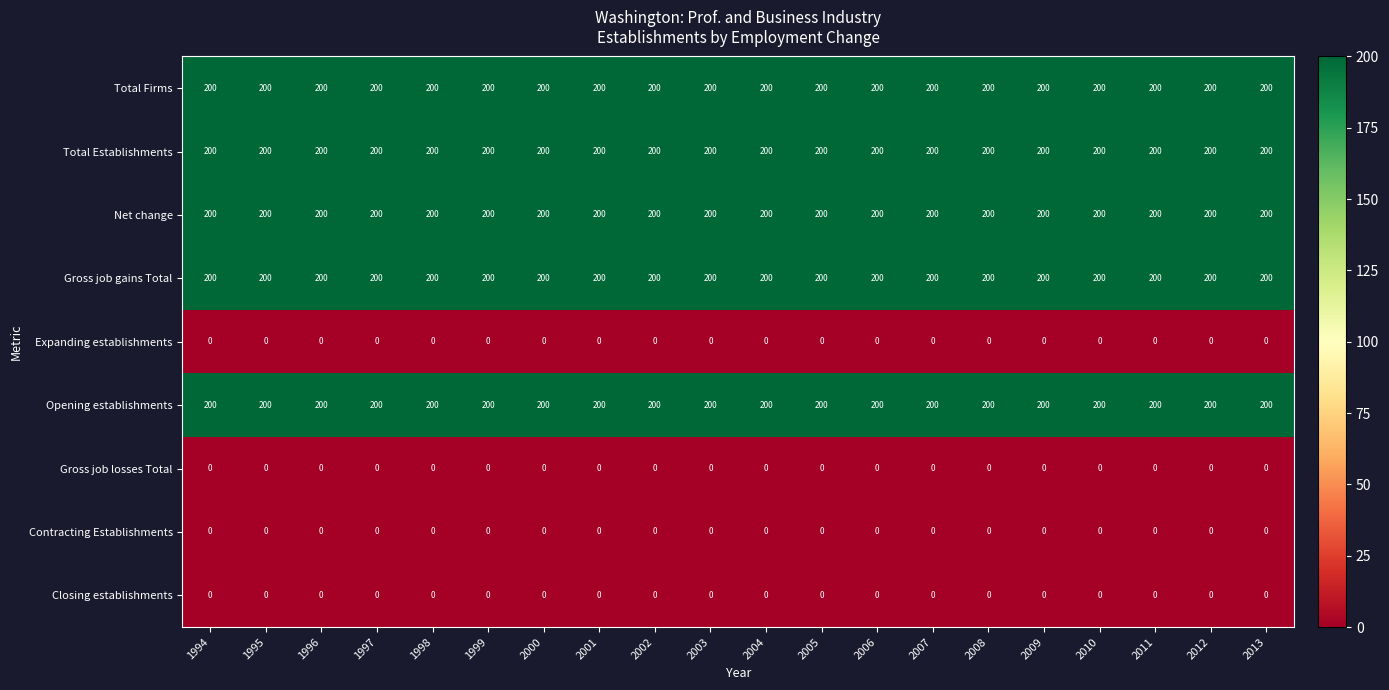

What is the lowest value of the Opening establishments series?

200